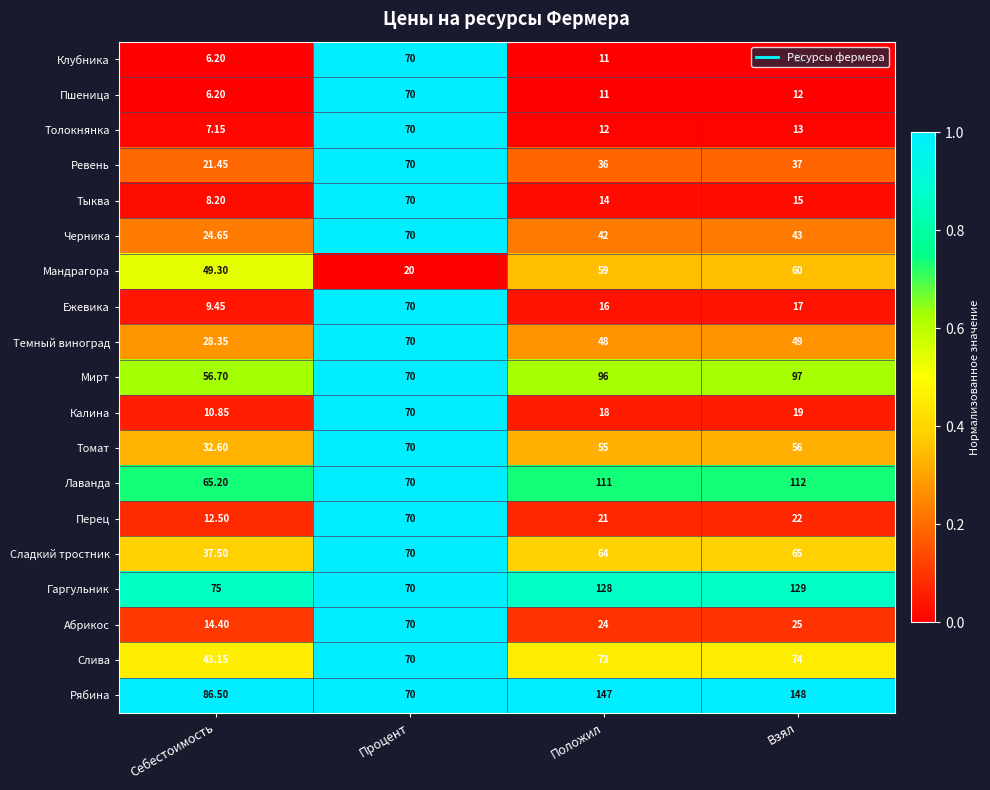

Which series has the largest total across all categories?

Рябина